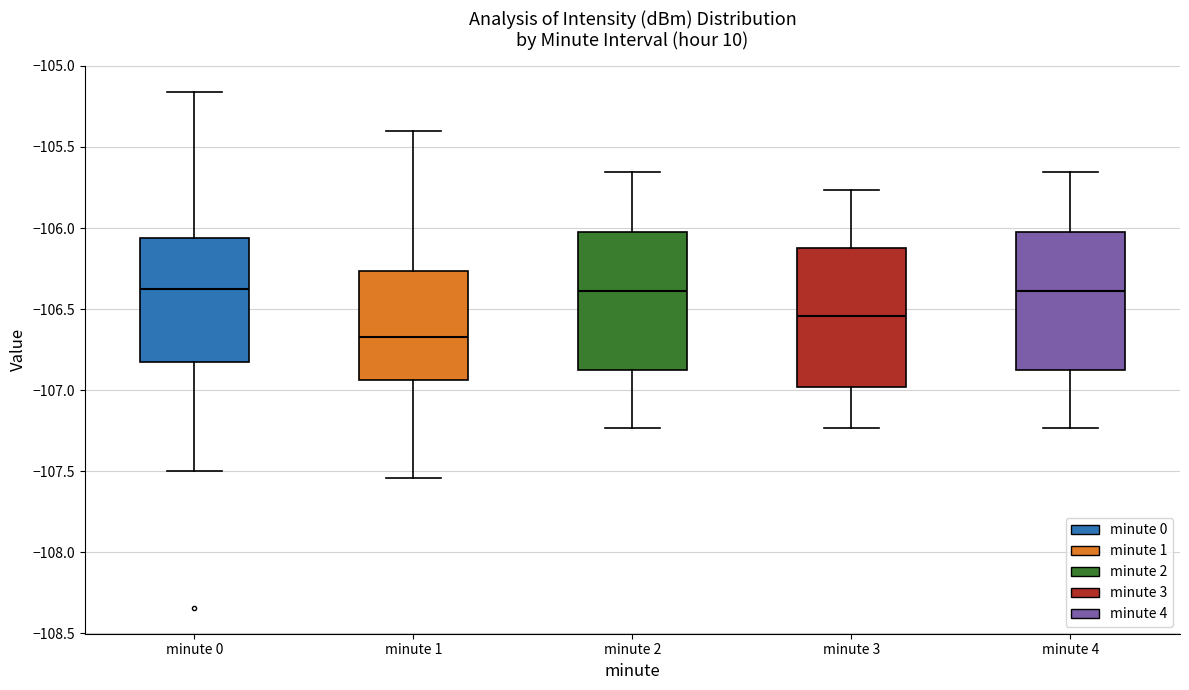

Reading left to right, transcribe this box plot: for each box, give where its median line is, the range the box spans, and where its two whiskers end, as read against the y-axis. The values are not printed on the chart, so give them approximately, as read against the axis.

minute 0: median -106.35, box -106.85 to -106.05, whiskers -107.50 to -105.15
minute 1: median -106.65, box -106.95 to -106.25, whiskers -107.55 to -105.40
minute 2: median -106.40, box -106.90 to -106.00, whiskers -107.25 to -105.65
minute 3: median -106.55, box -107.00 to -106.10, whiskers -107.25 to -105.75
minute 4: median -106.40, box -106.90 to -106.00, whiskers -107.25 to -105.65